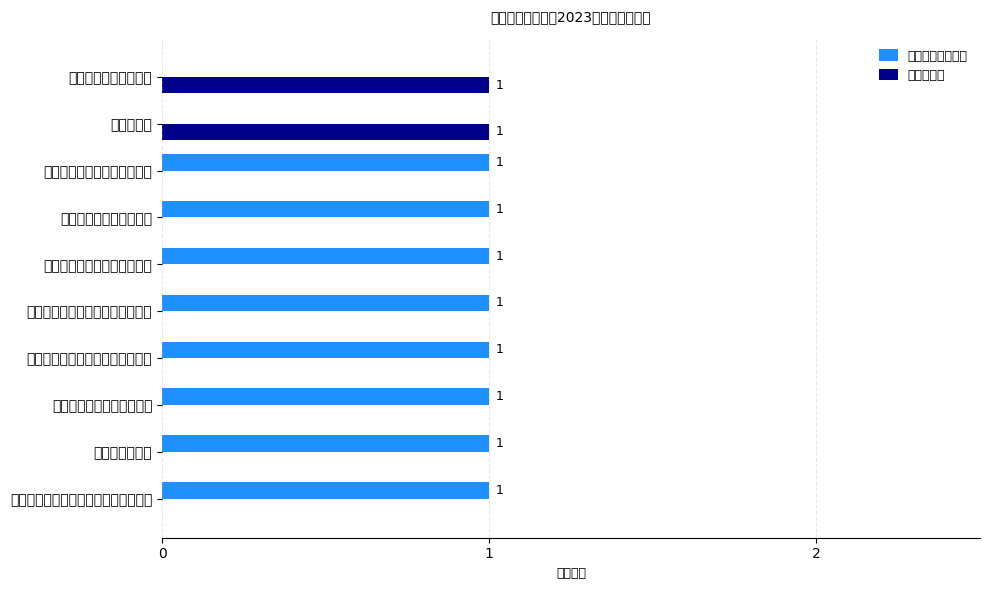

At how many categories does at least one series exceed 0?

10